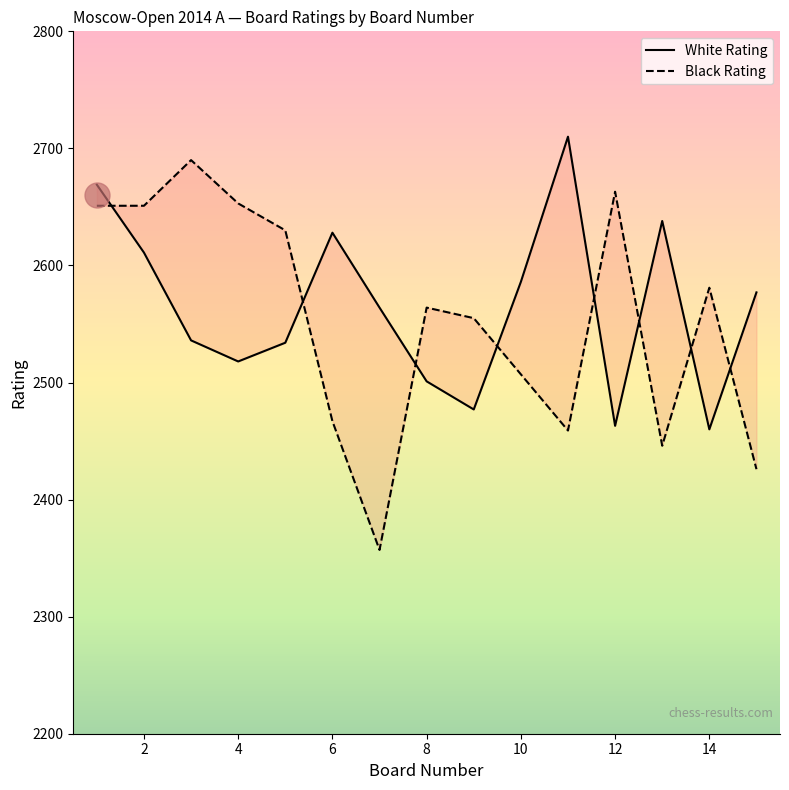

Is it true that White Rating equals 3714 at 14?

False